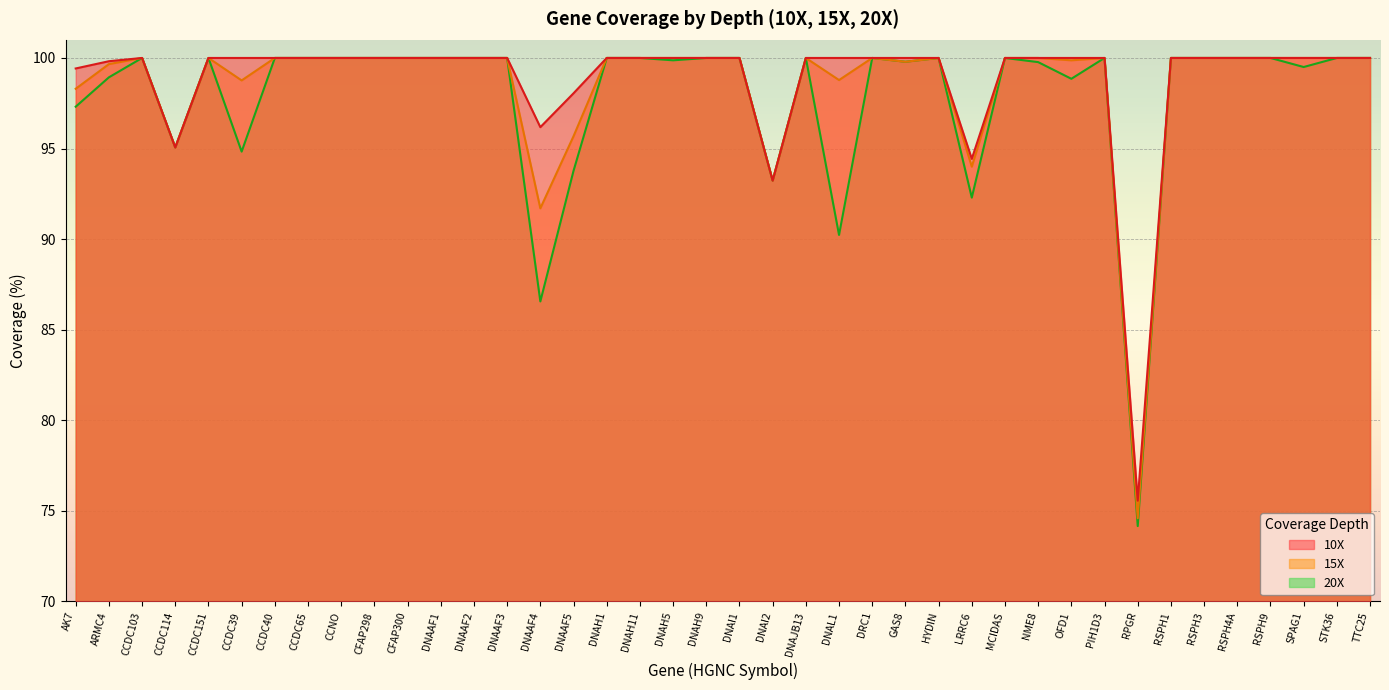

How many distinct data groups are displayed?

3